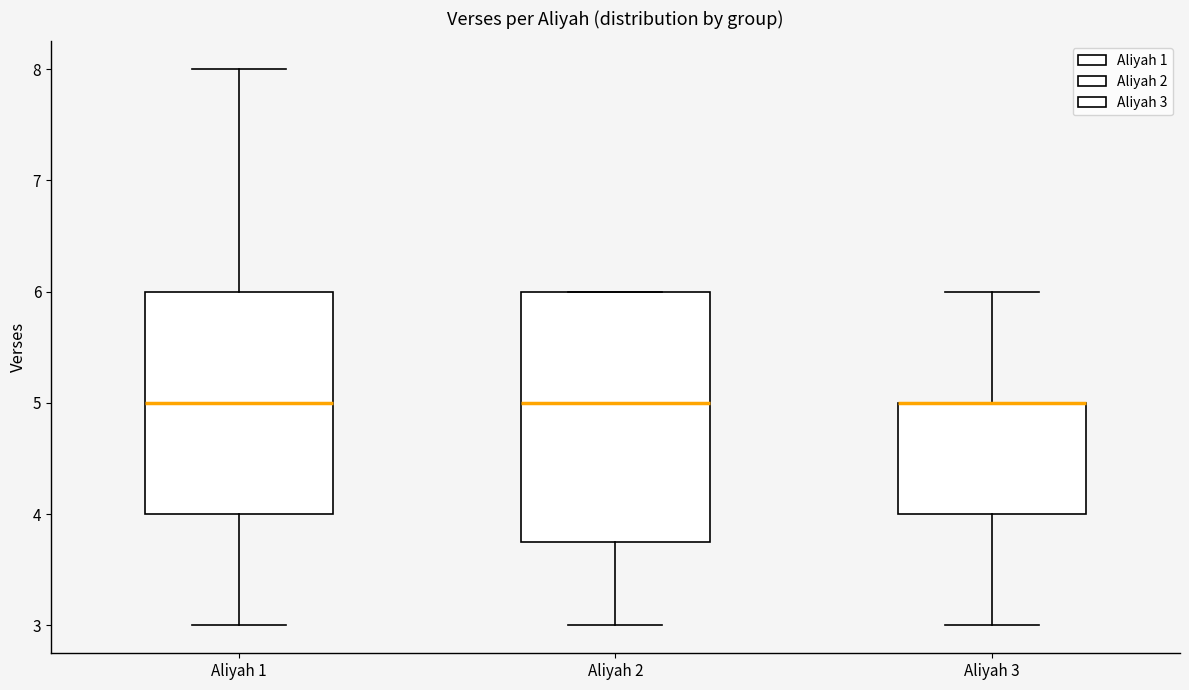

Where does the upper whisker of the box for Aliyah 1 end on the y-axis? The values are not printed on the chart, so give them approximately, as read against the axis.

8.0